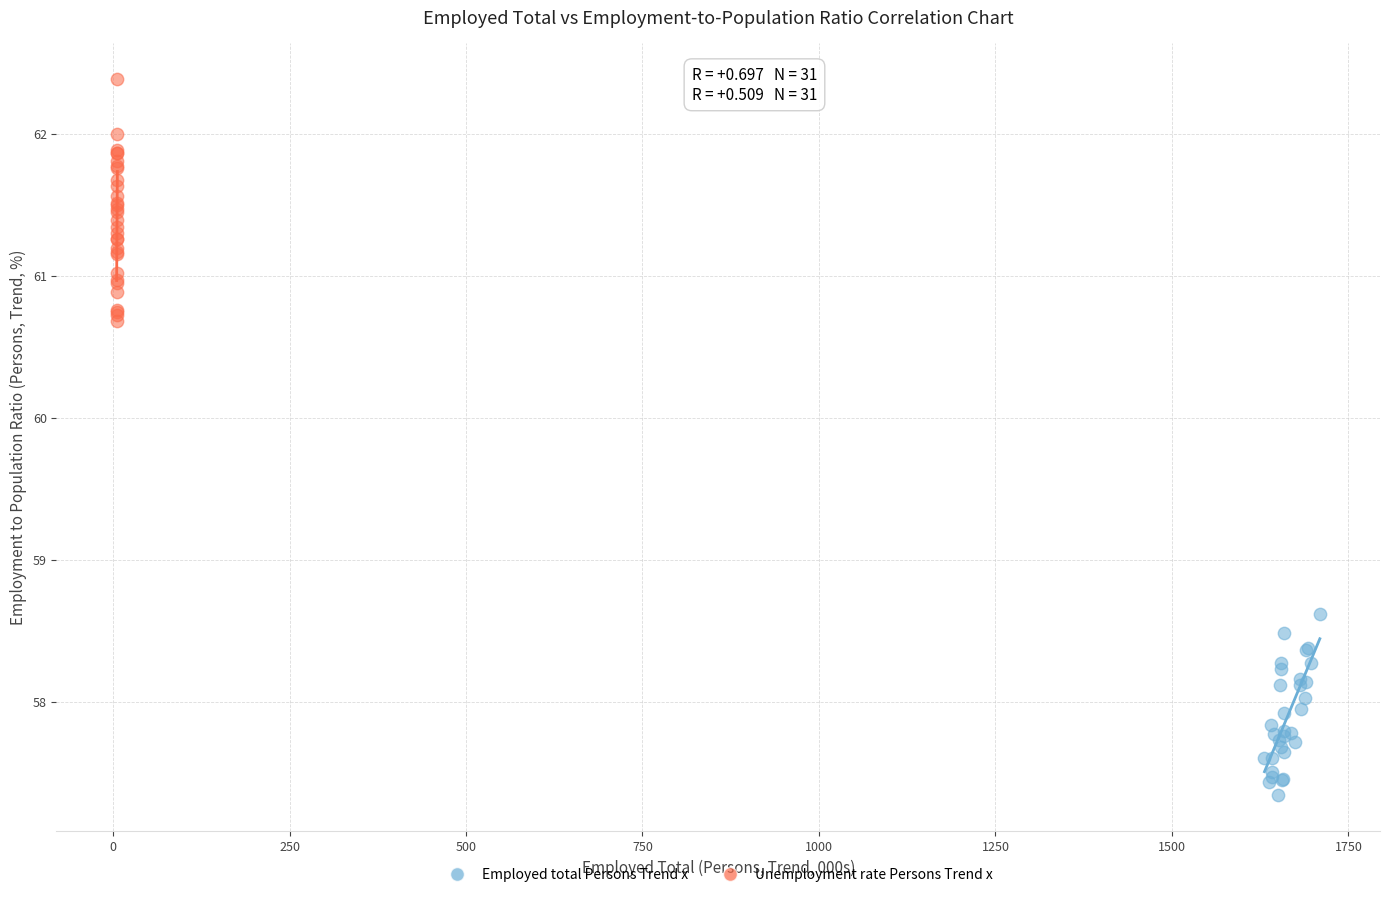

What are all the series names shown in the legend?

Employed total Persons Trend x, Unemployment rate Persons Trend x